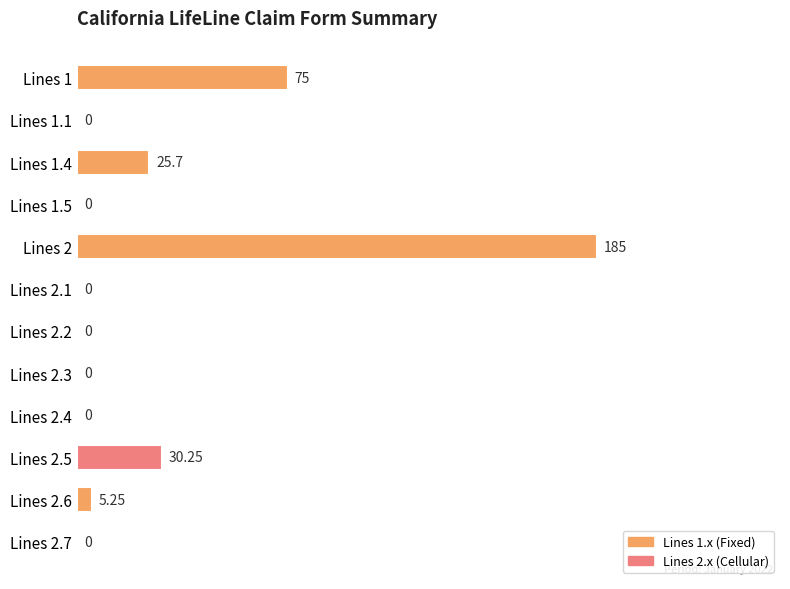

What is the greatest value displayed?

185.0